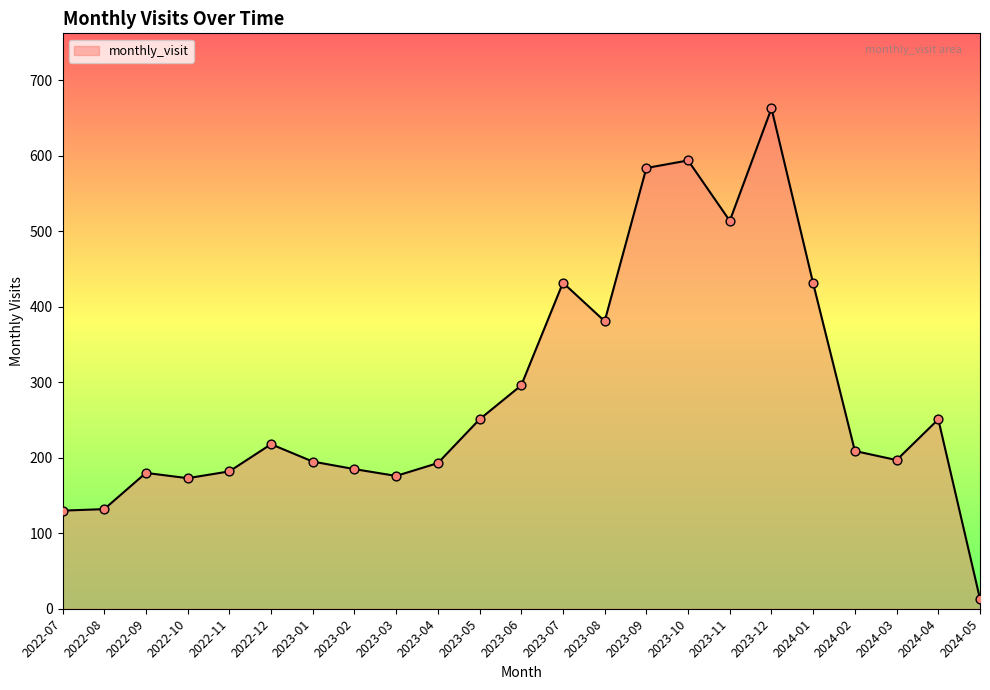

What is the change in value from 2023-03 to 2023-07?

+256